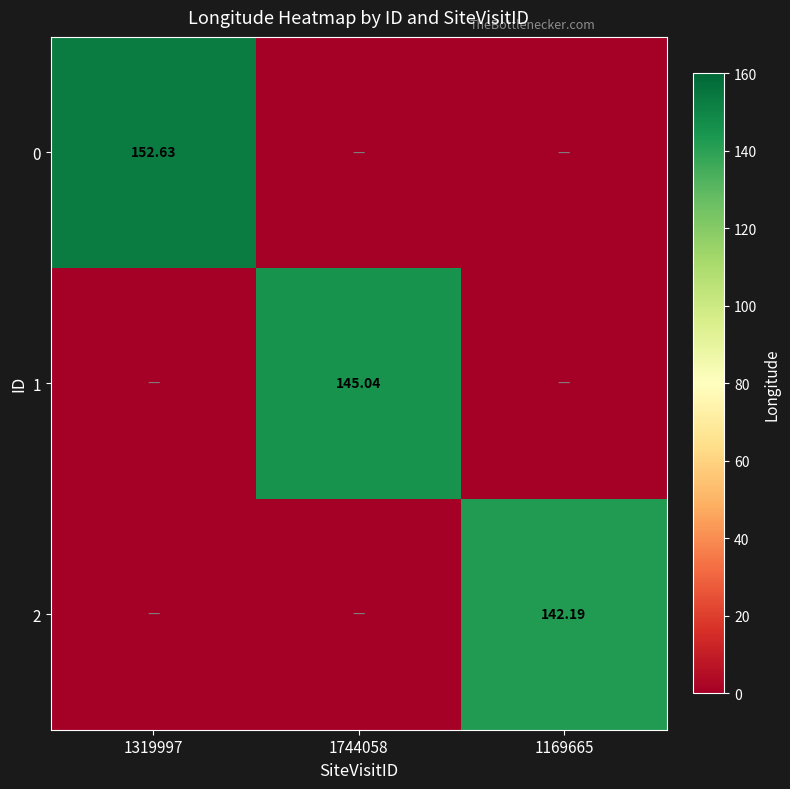

At which category is the sum across all series the highest?

1319997